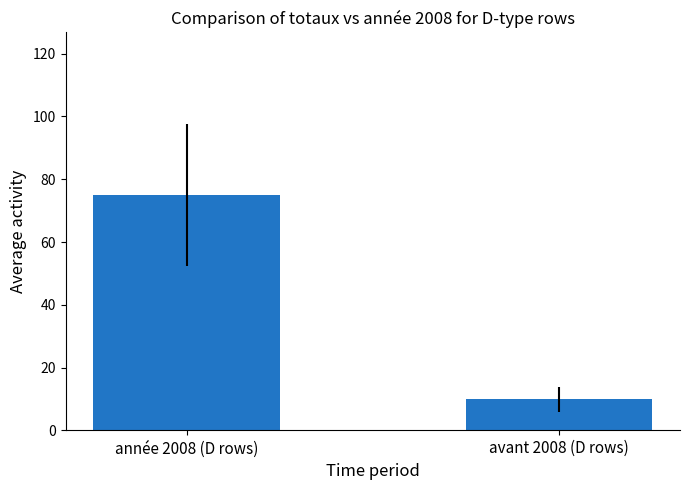

What is the difference between the values at année 2008 (D rows) and avant 2008 (D rows)?

65